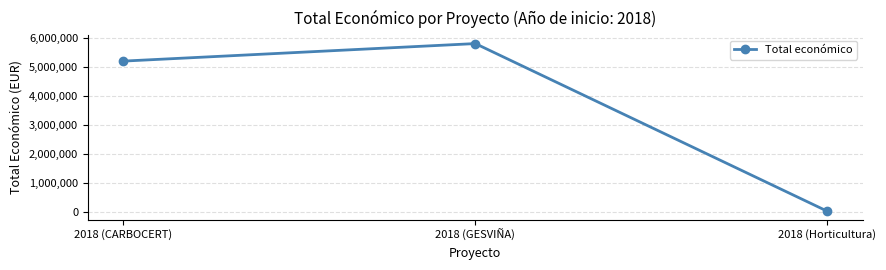

The value at 2018 (CARBOCERT) is 5187255. True or false?

True